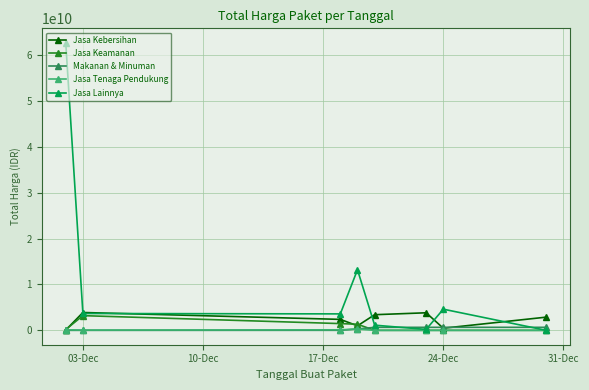

True or false: Jasa Lainnya has more than 0 points higher than both neighbors.

True